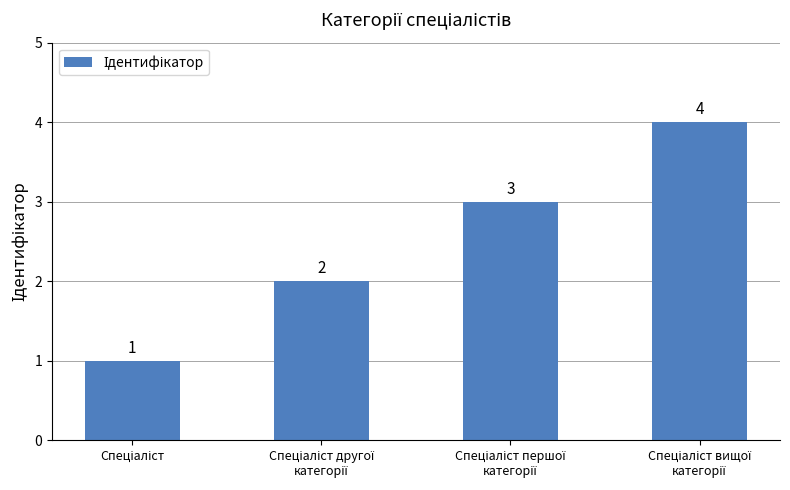

What is the value of the 1st bar from the left?

1